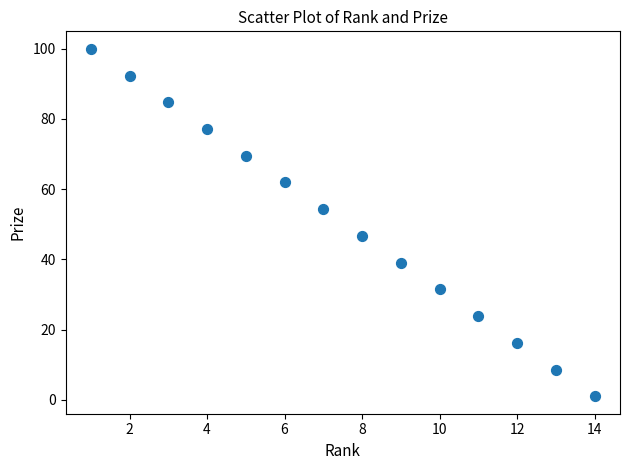

What is the range of Y values (max minus min)?

99.0